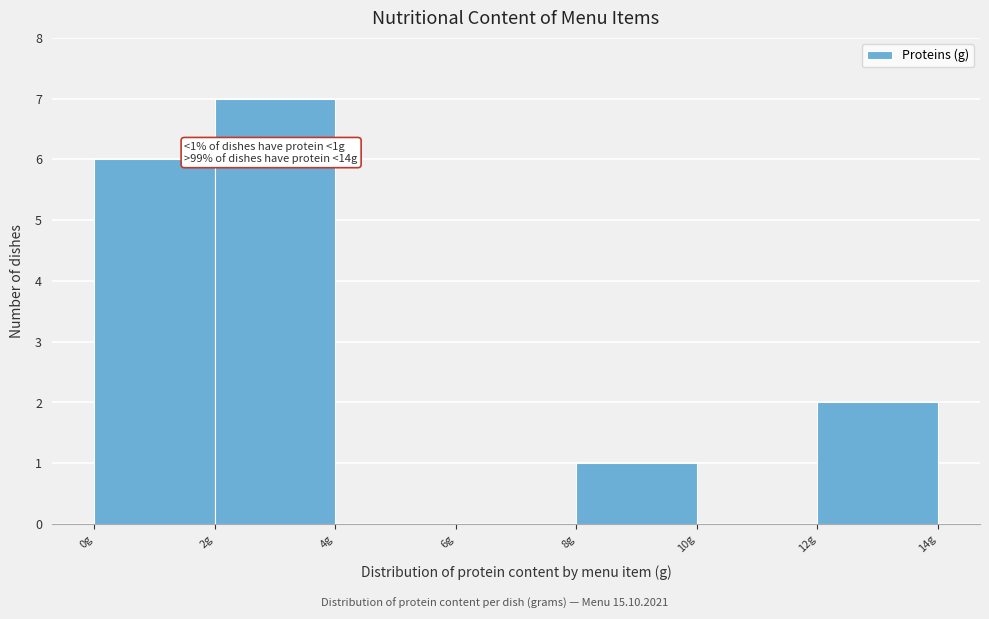

Which range on the x-axis has the tallest bar?

2 to 4